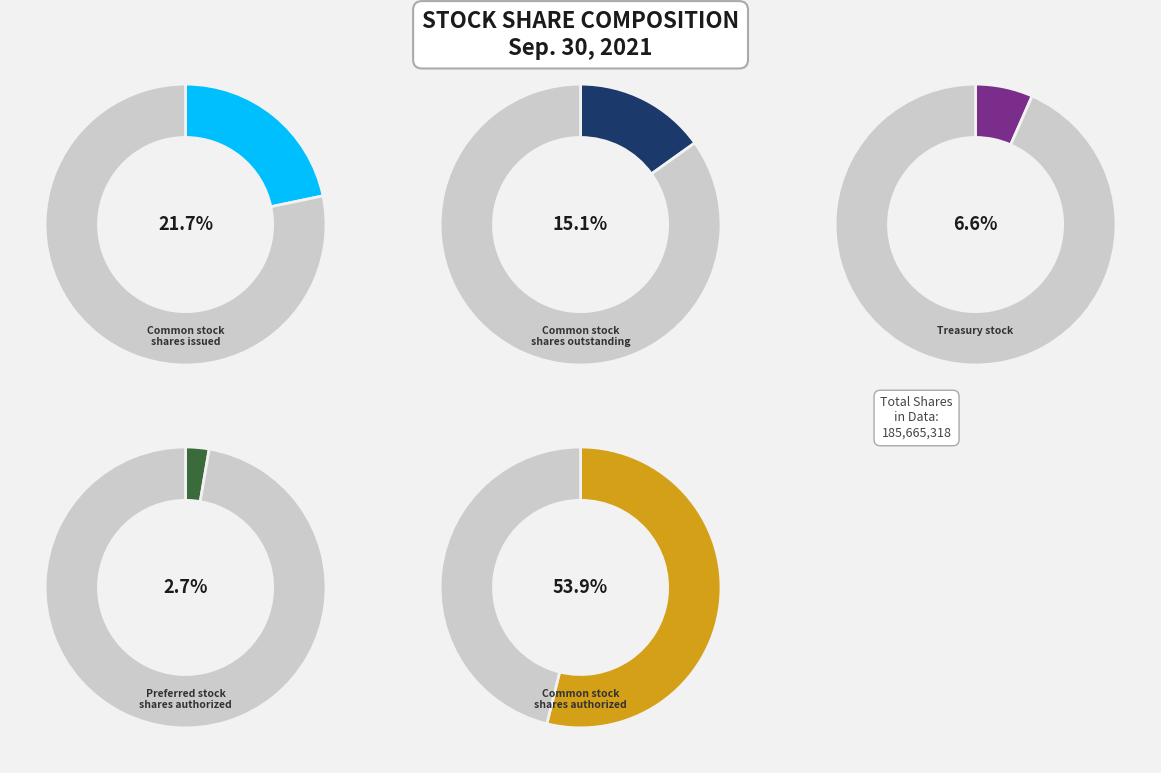

What percentage is NOT represented by Common stock, shares outstanding?

84.9%